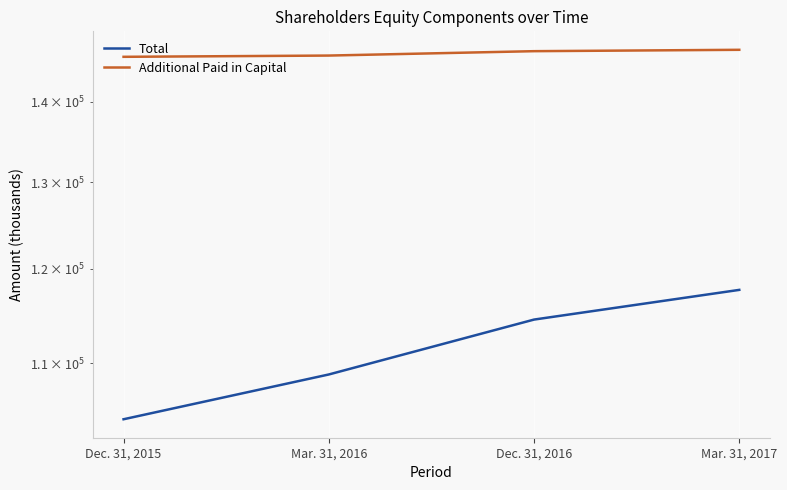

Which series has the largest total across all categories?

Additional Paid in Capital